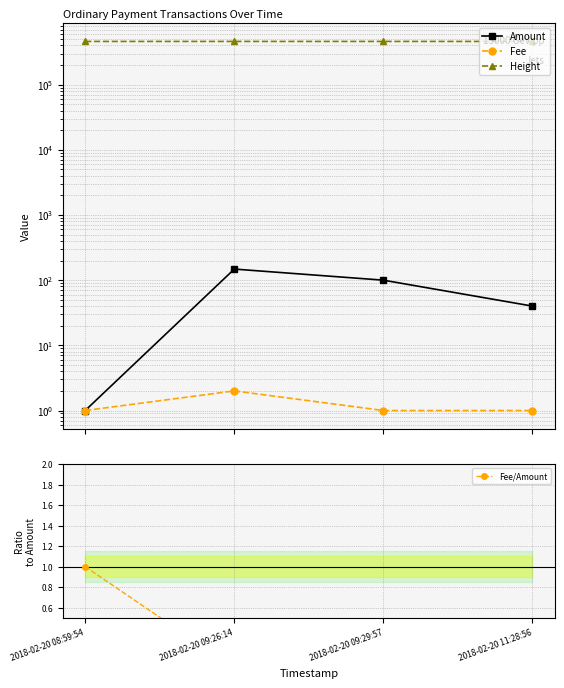

How many data points does each series have?

4